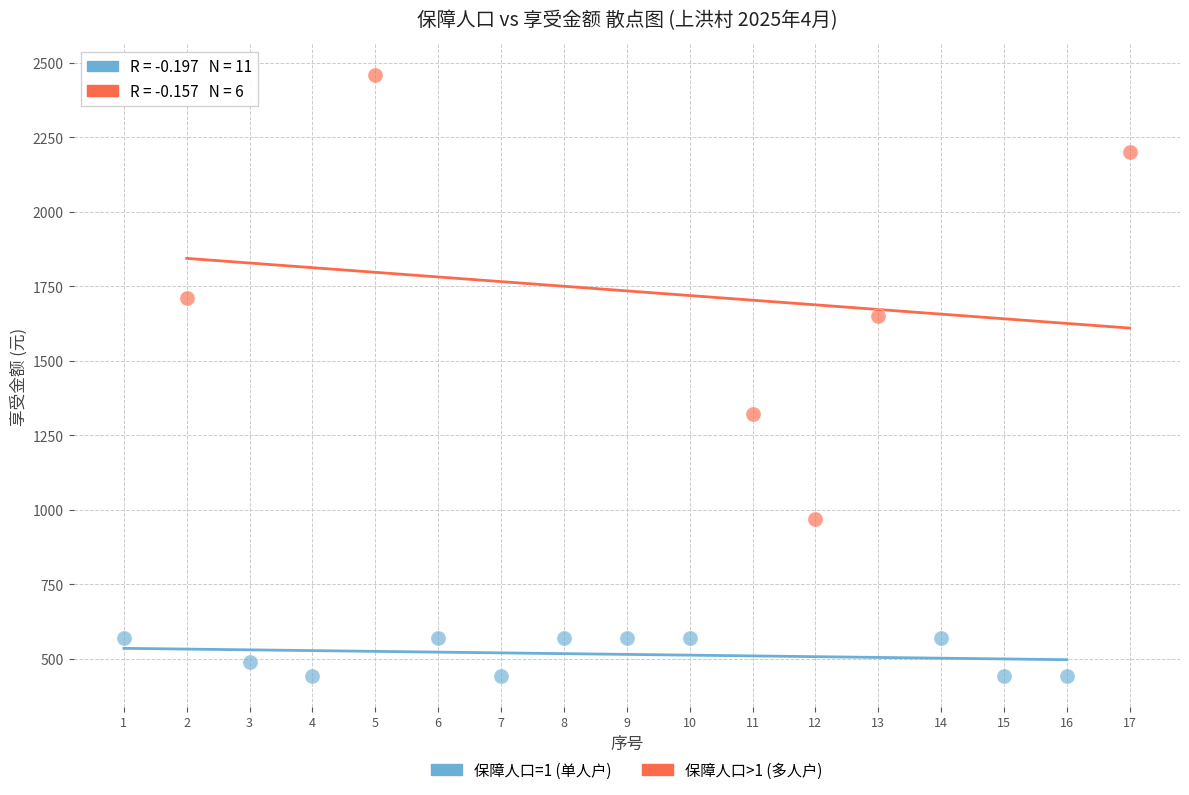

Which series has the widest spread of Y values?

保障人口>1 (多人户)